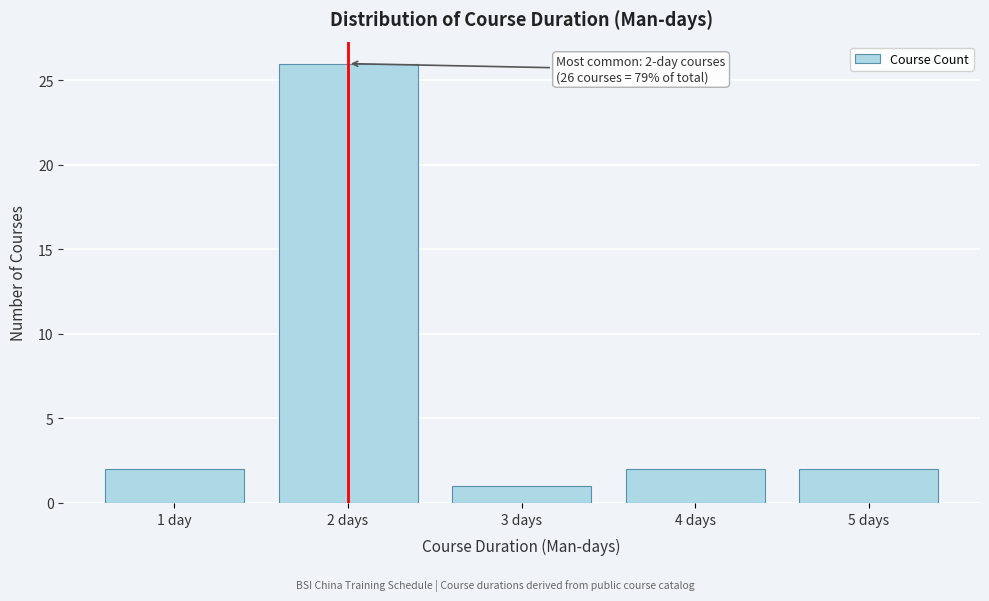

Reading left to right, transcribe all the data shown in this chart.

2	26	1	2	2